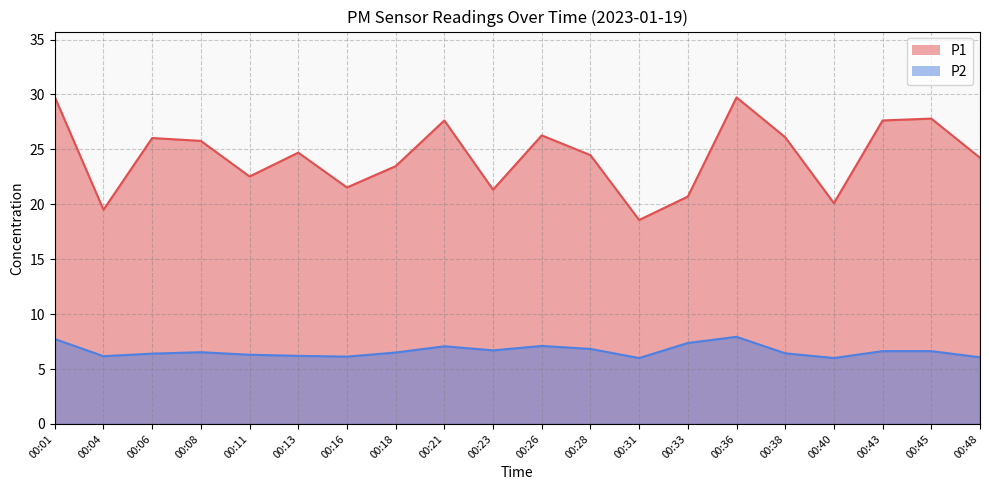

At which category is the sum across all series the highest?

00:36